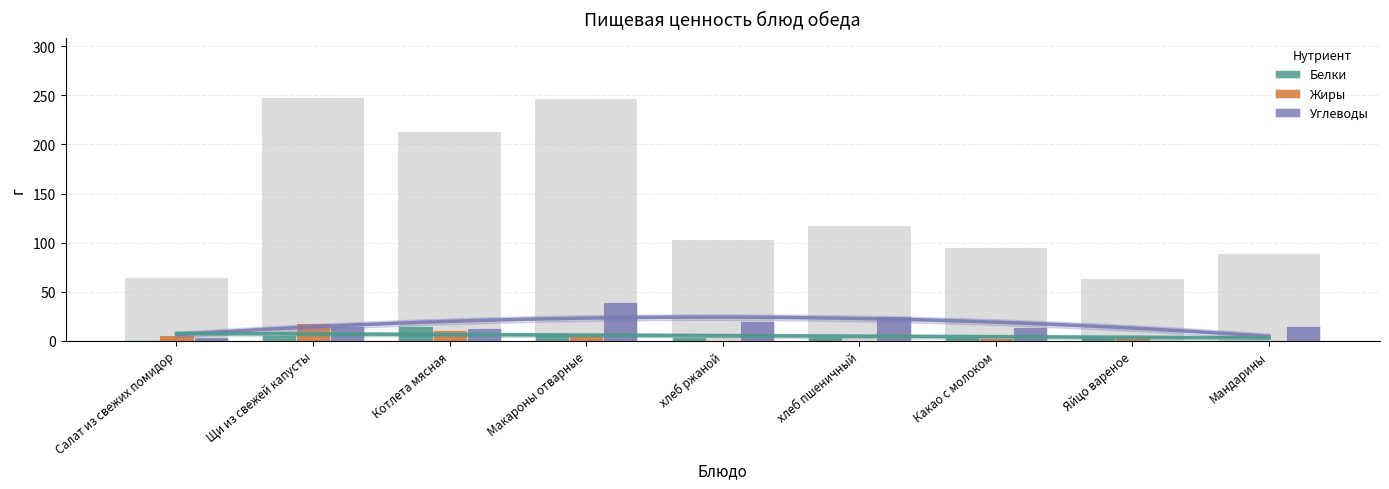

The Жиры series shows 6.6 at Макароны отварные. True or false?

True